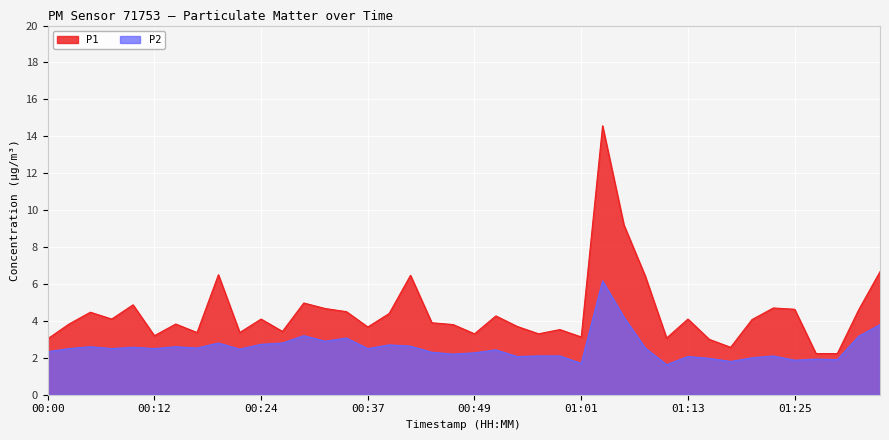

Rank the series by their maximum value, from highest to lowest.

P1, P2